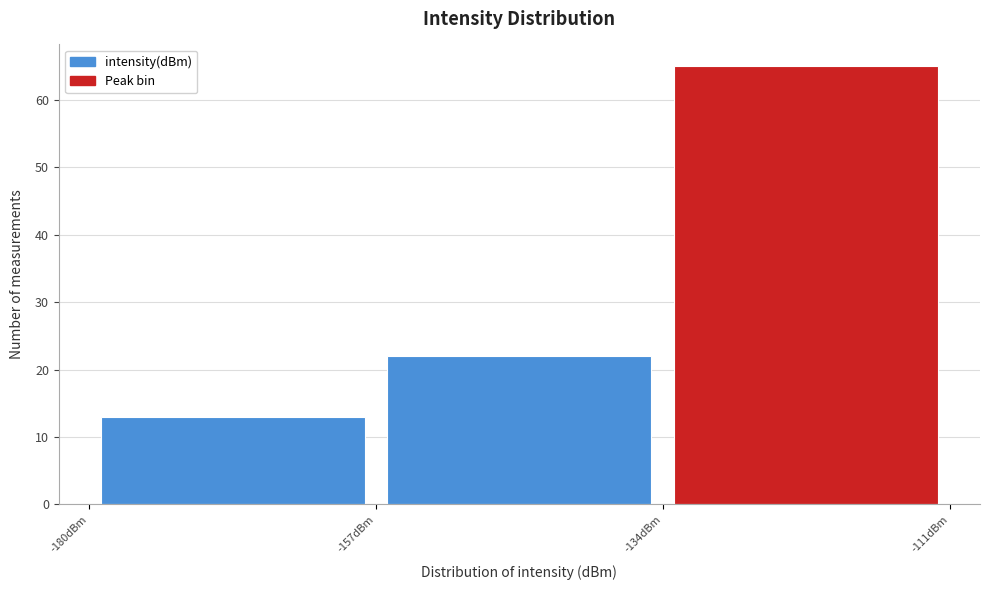

Reading left to right, transcribe this chart: for each bar, give the range it covers on the x-axis and its height. Neither the bar edges nor the heights are printed on the chart, so give them approximately, as read against the axes.

-180 to -157: 13
-157 to -134: 22
-134 to -111: 65